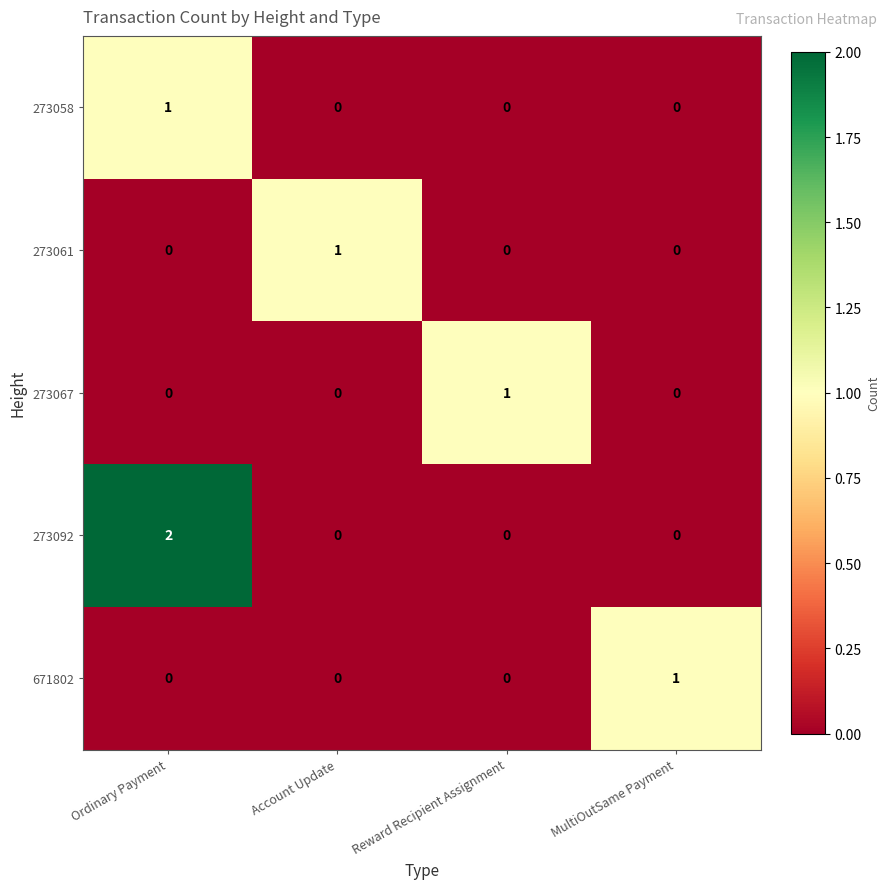

Which series has the largest total across all categories?

273092